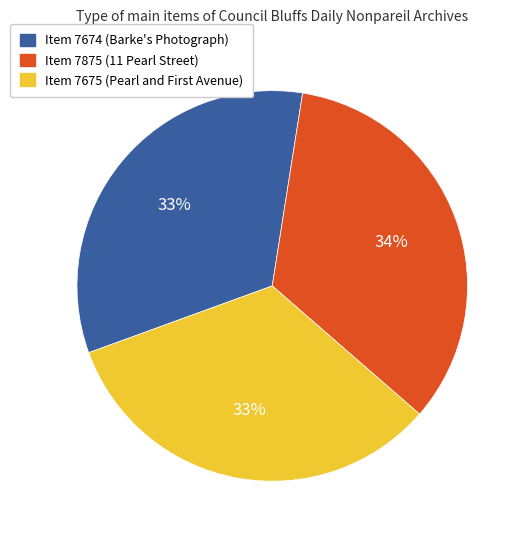

To the nearest percent, what percentage of the pie is Item 7674 (Barke's Photograph)?

33%